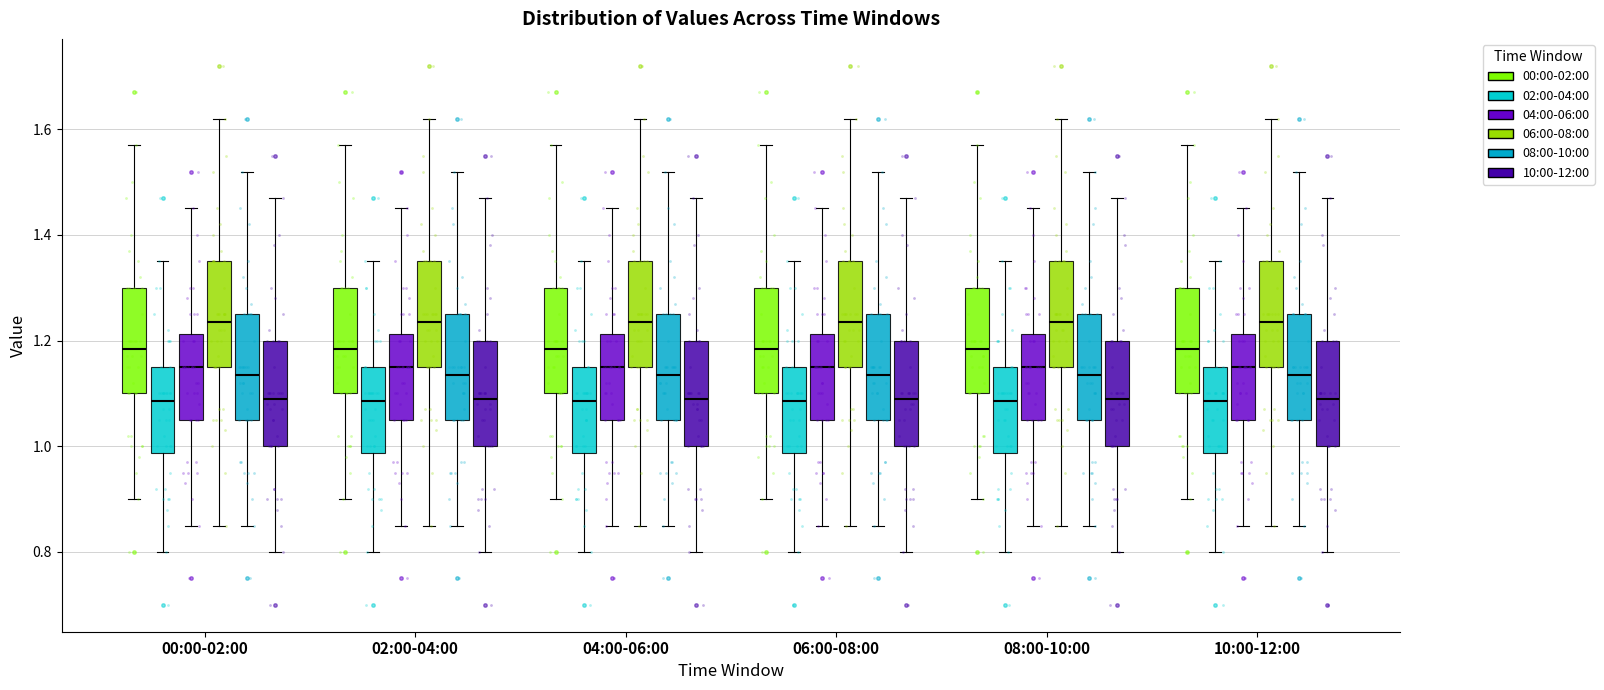

Where does the upper whisker of the box for 08:00-10:00 (00:00-02:00) end on the y-axis? The values are not printed on the chart, so give them approximately, as read against the axis.

1.58